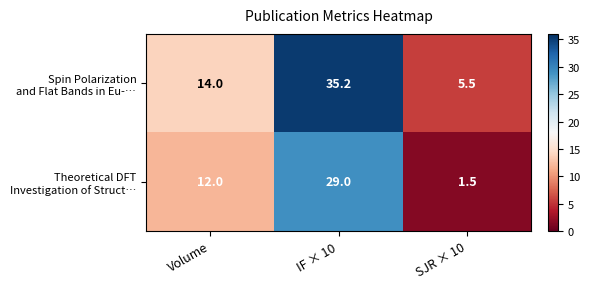

At which category is the sum across all series the highest?

IF × 10